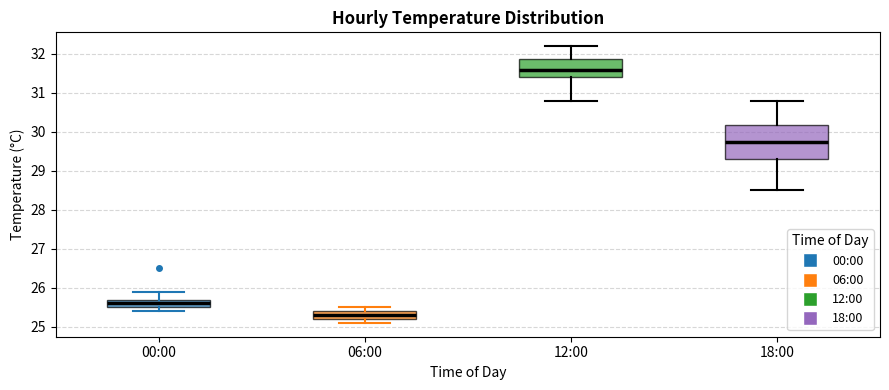

Where is the upper edge of the box for 06:00 on the y-axis? The values are not printed on the chart, so give them approximately, as read against the axis.

25.4